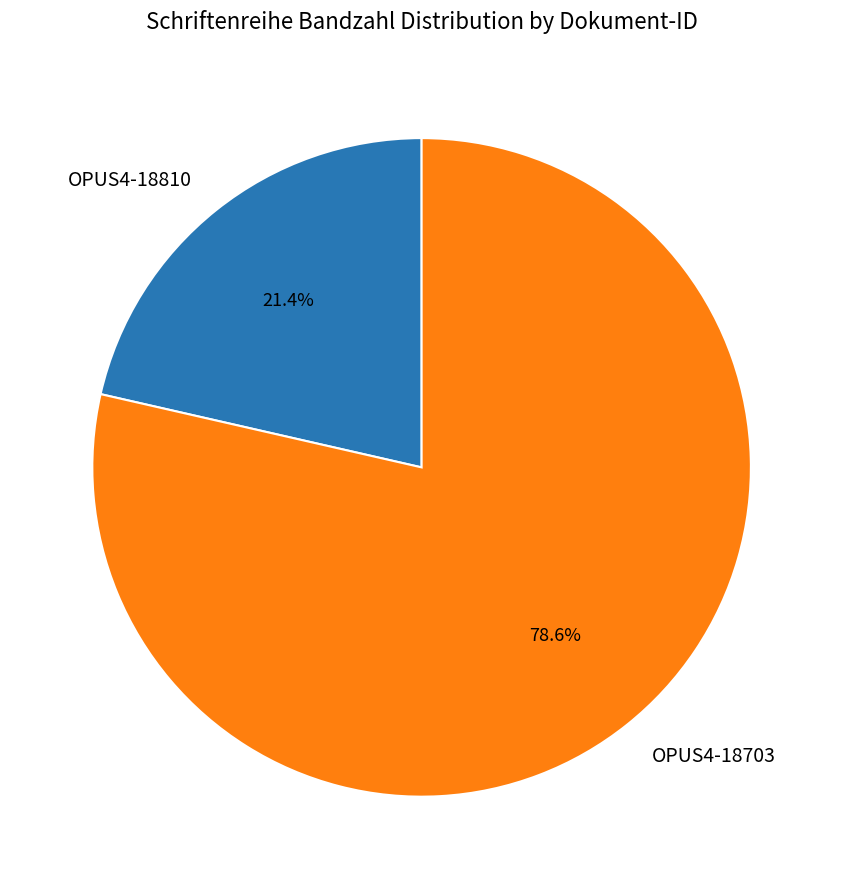

How many segments does this pie chart have?

2